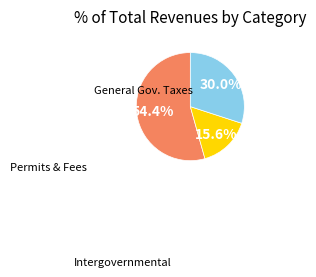

Does any single category account for the majority?

Yes